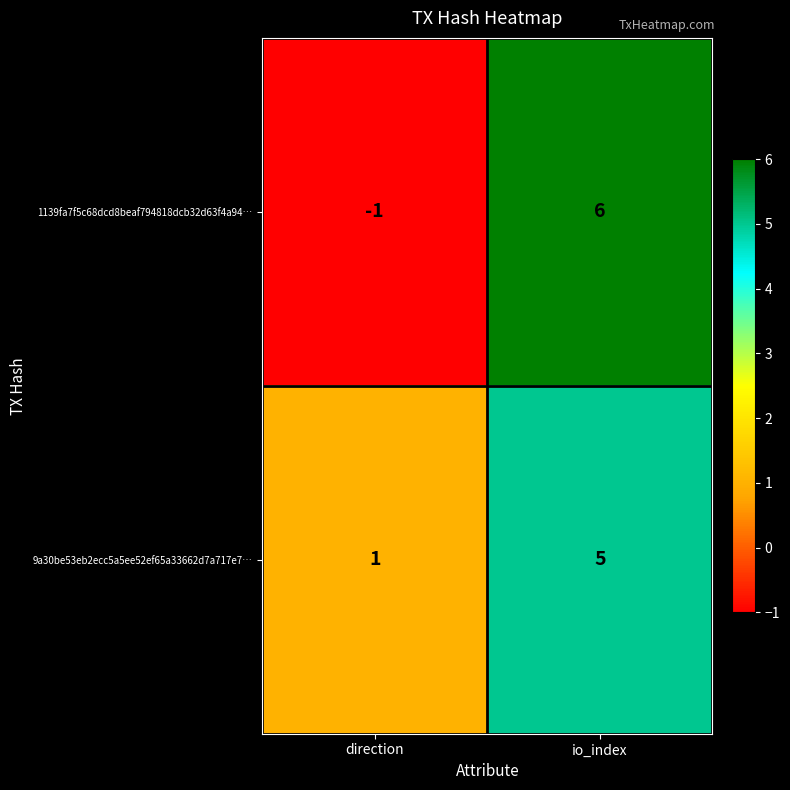

The value of 9a30be53eb2ecc5a5ee52ef65a33662d7a717e7… at io_index is 3. True or false?

False